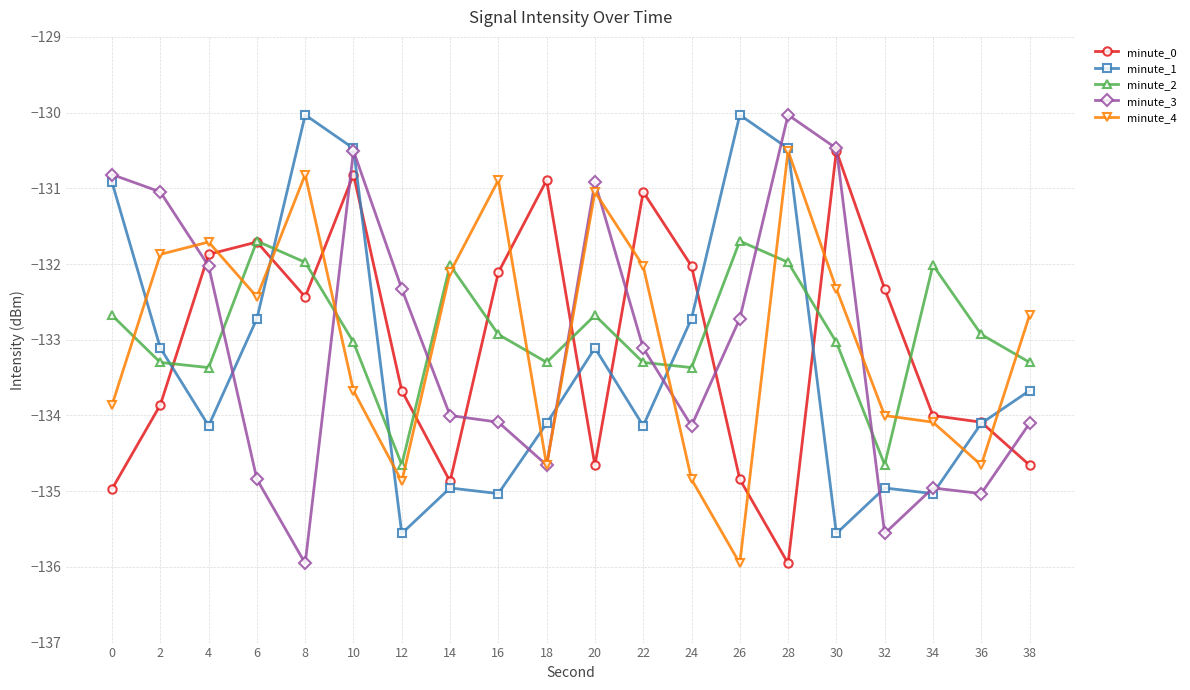

True or false: minute_4 and minute_2 cross at least once.

True